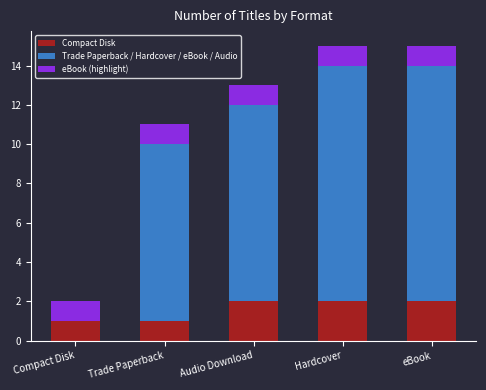

Is it true that Compact Disk equals 3 at Audio Download?

False